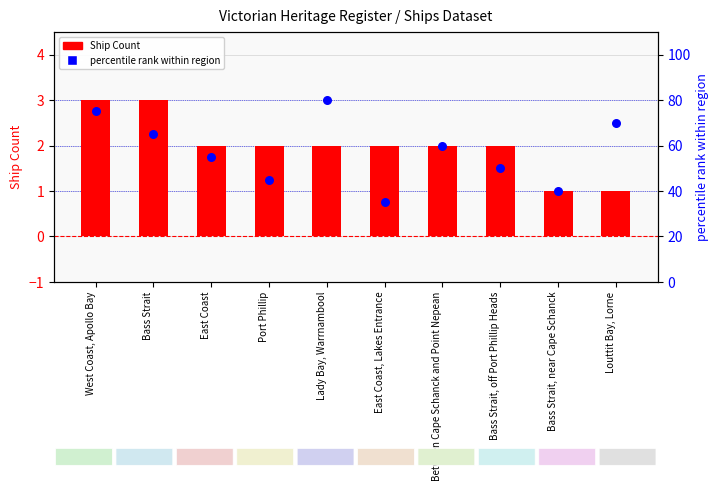

At which category is the sum across all series the highest?

Lady Bay, Warrnambool